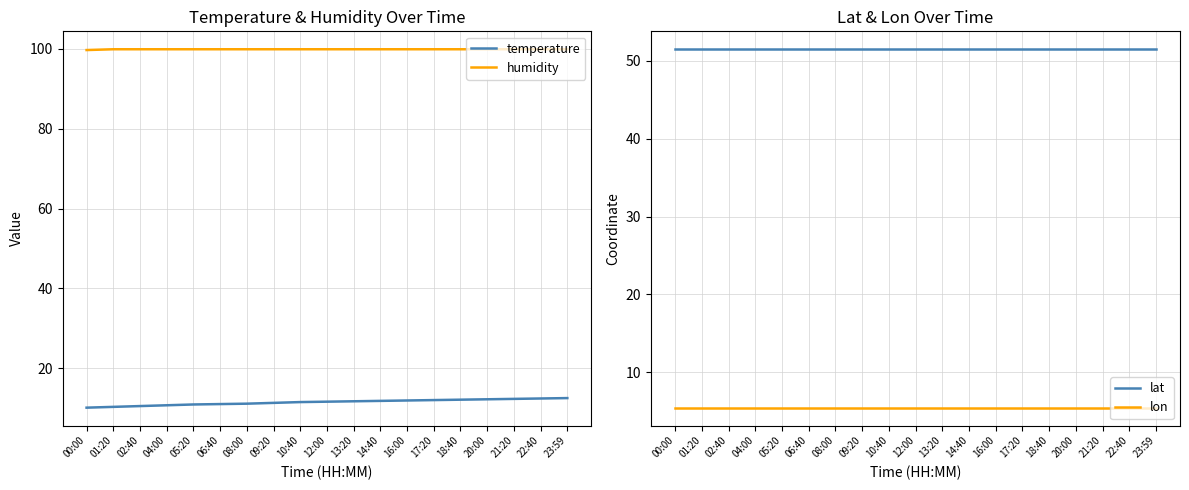

What is the label of the 13th point from the left?

16:00